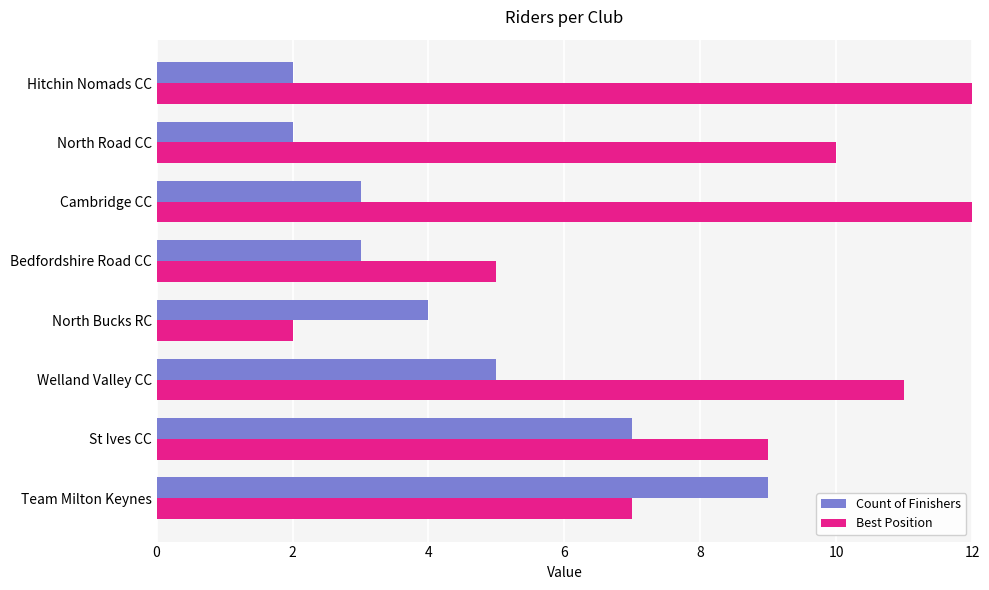

How many series are shown in this chart?

2